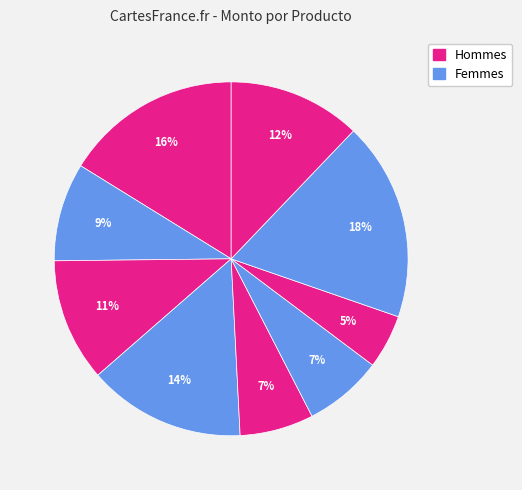

How many segments does this pie chart have?

9